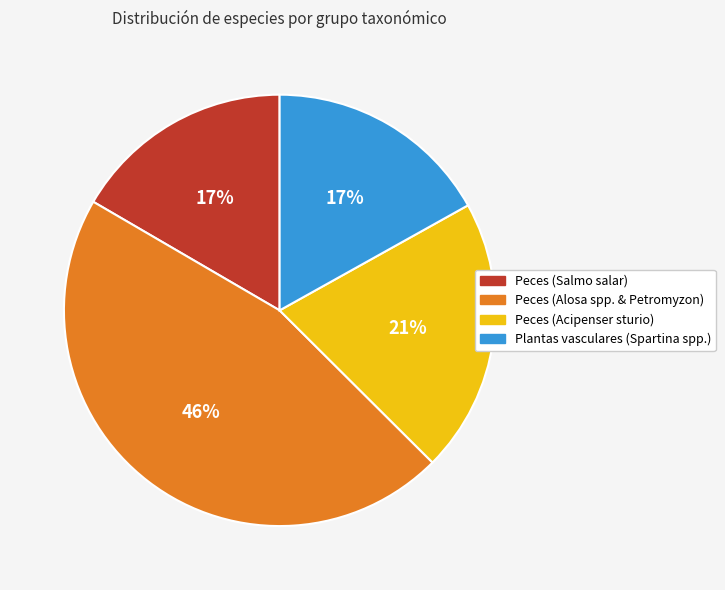

To the nearest percent, what is the difference between the largest and smallest slice percentages?

29%